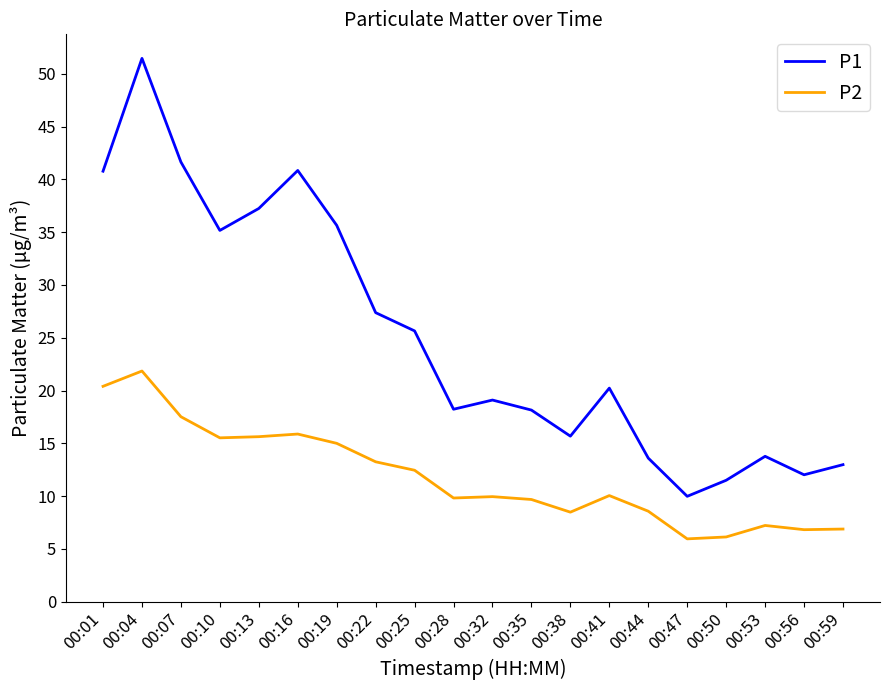

List the series in order of their peak value, highest first.

P1, P2